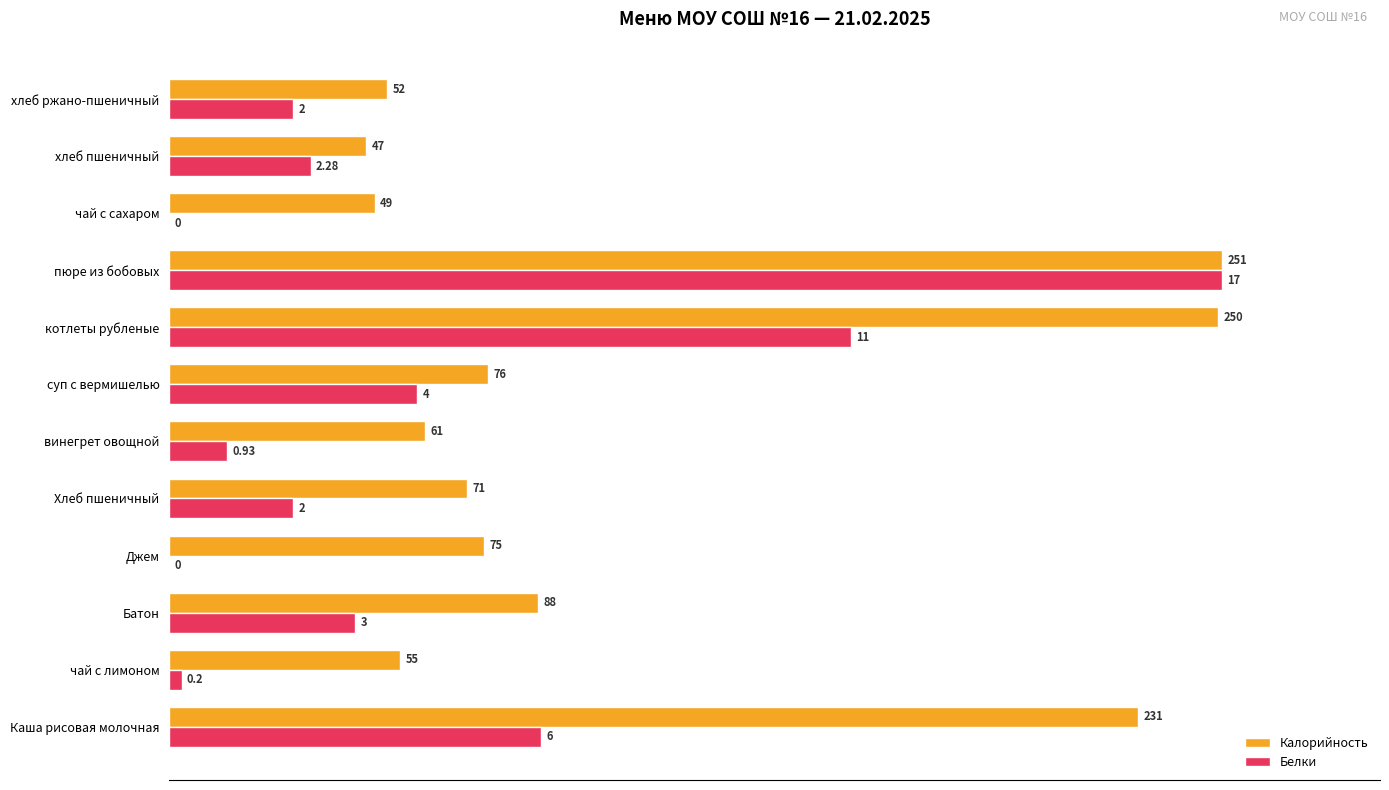

What are all the series names shown in the legend?

Калорийность, Белки